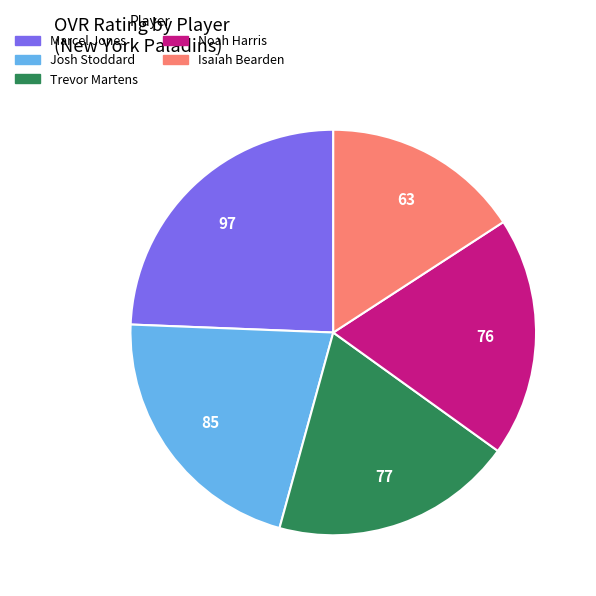

Count the number of slices in the pie.

5